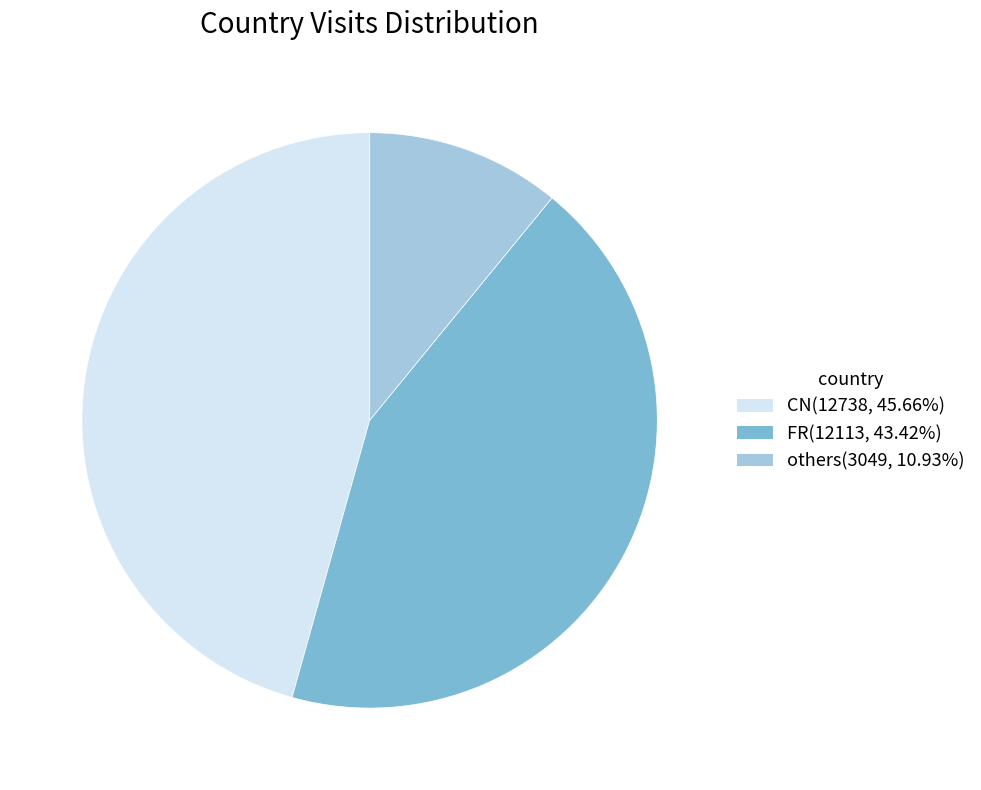

Is there any slice that represents more than half of the pie?

No